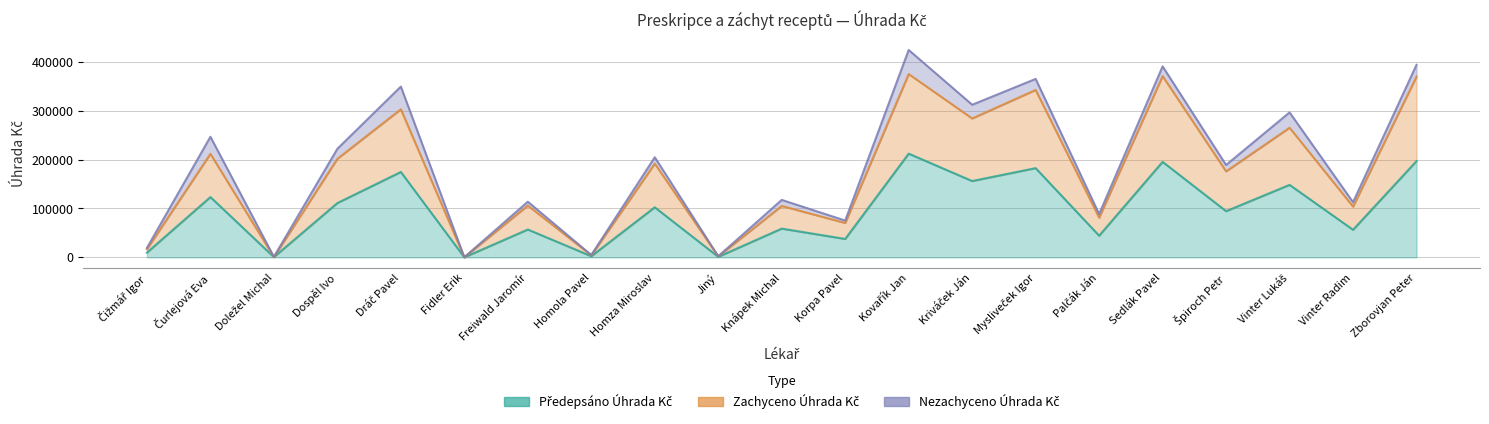

Does the chart have visible grid lines?

Yes